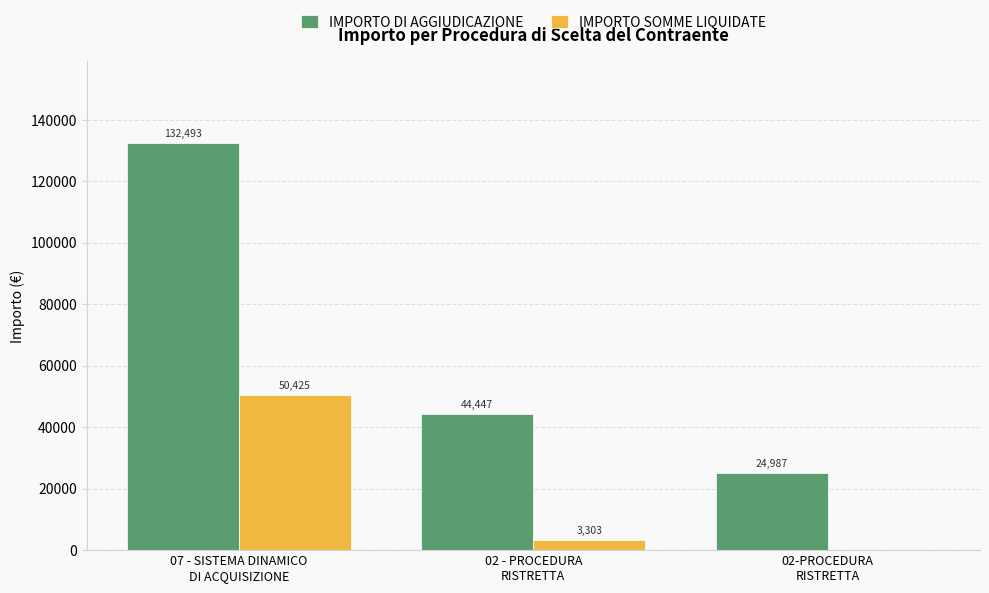

What are all the series names shown in the legend?

IMPORTO DI AGGIUDICAZIONE, IMPORTO SOMME LIQUIDATE